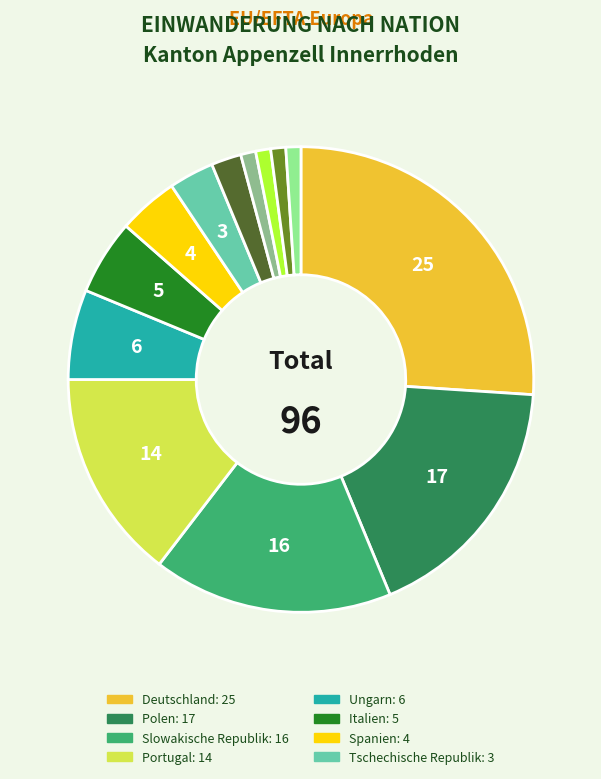

Is there any slice that represents more than half of the pie?

No